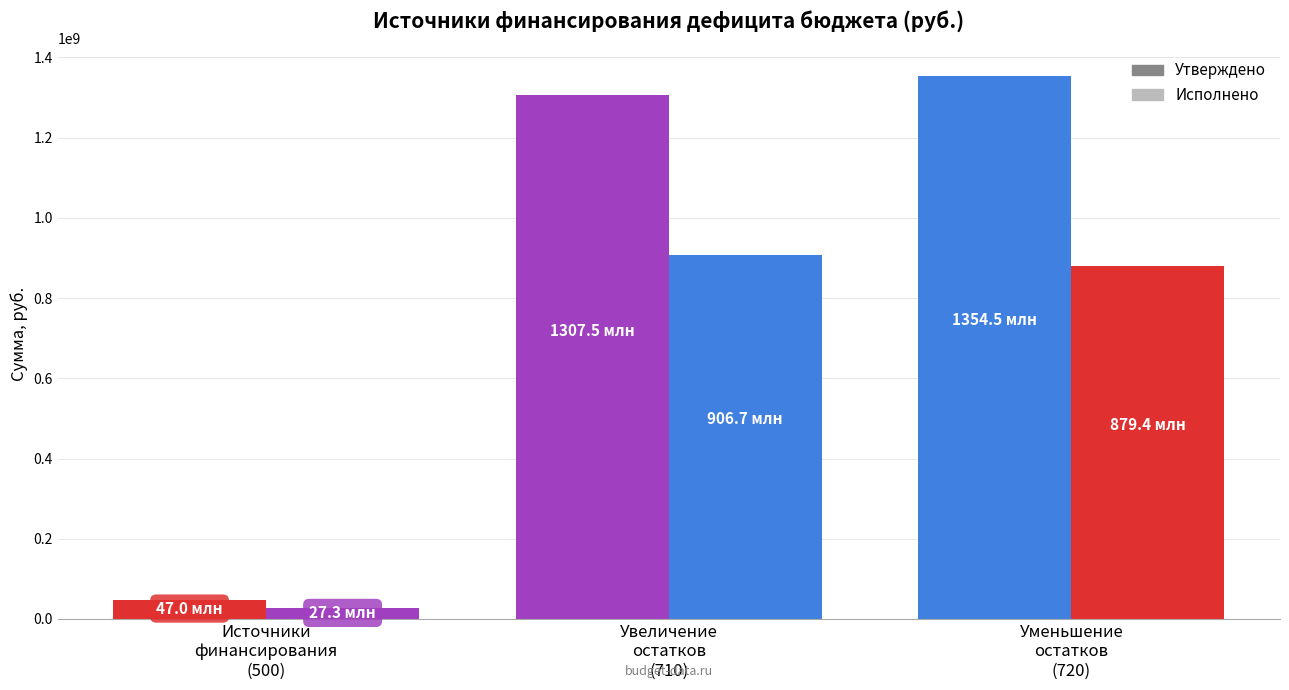

What is the sum of all Утверждено values?

2709077011.6